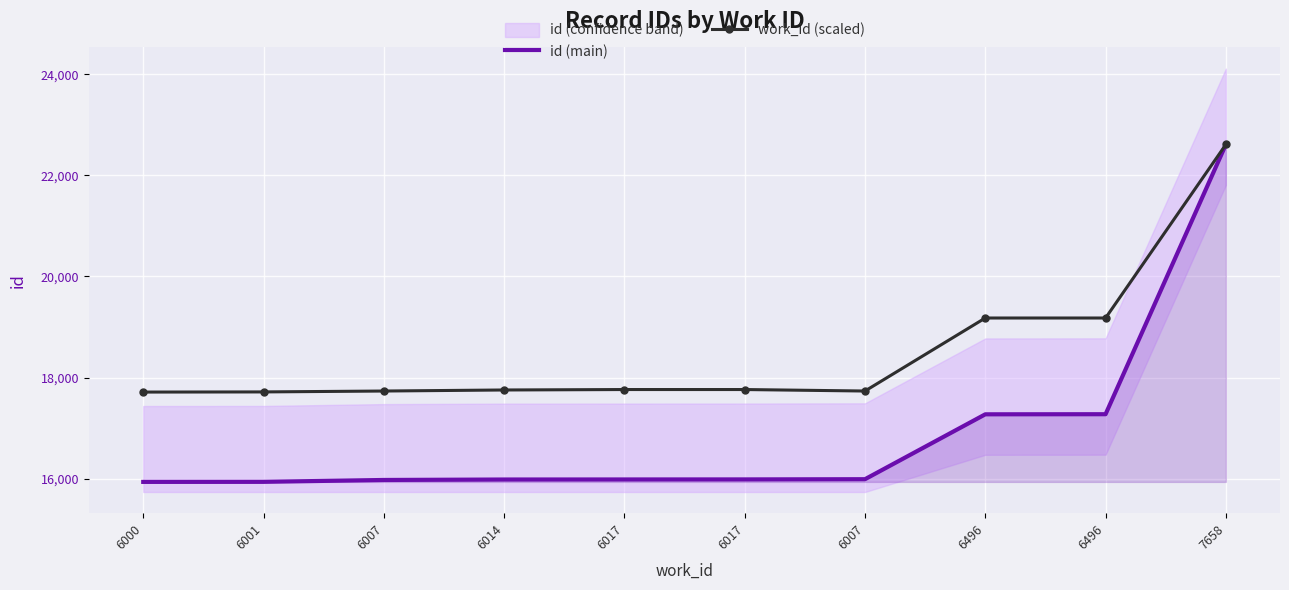

Is it true that id (main) equals 15986.0 at 6014?

True